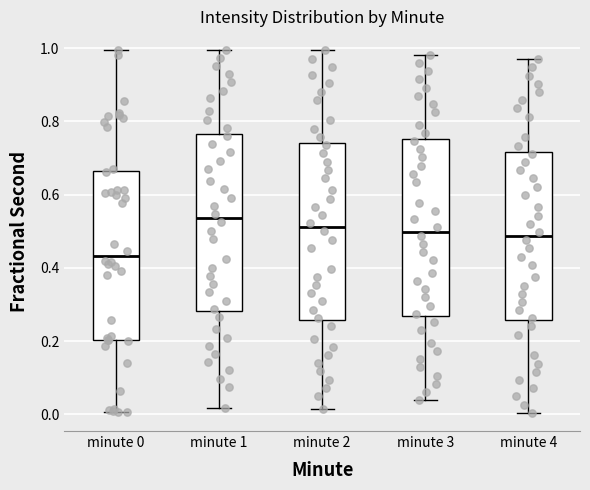

Where does the lower whisker of the box for minute 3 end on the y-axis? The values are not printed on the chart, so give them approximately, as read against the axis.

0.04